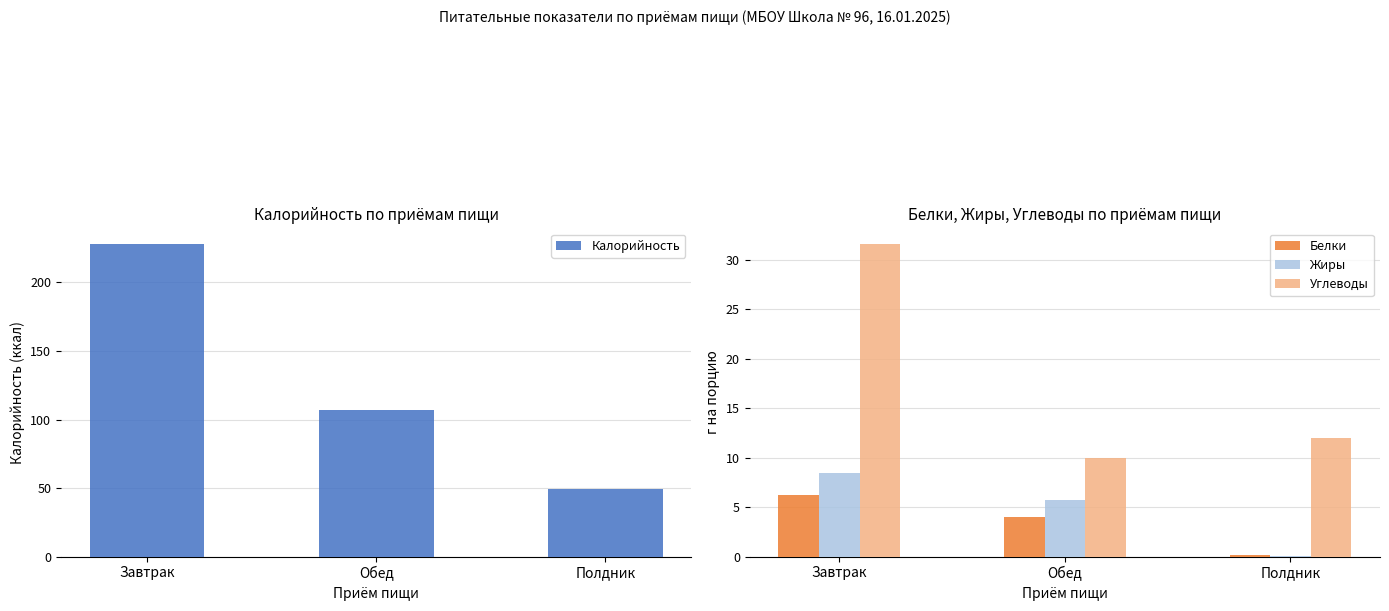

What value does the Калорийность series have at Обед?

107